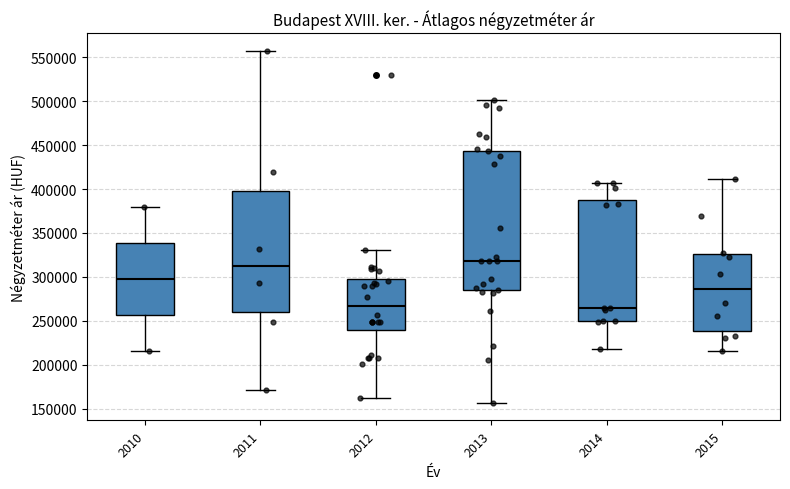

Comparing the boxes themselves (not the whiskers), which one is the tallest?

2013